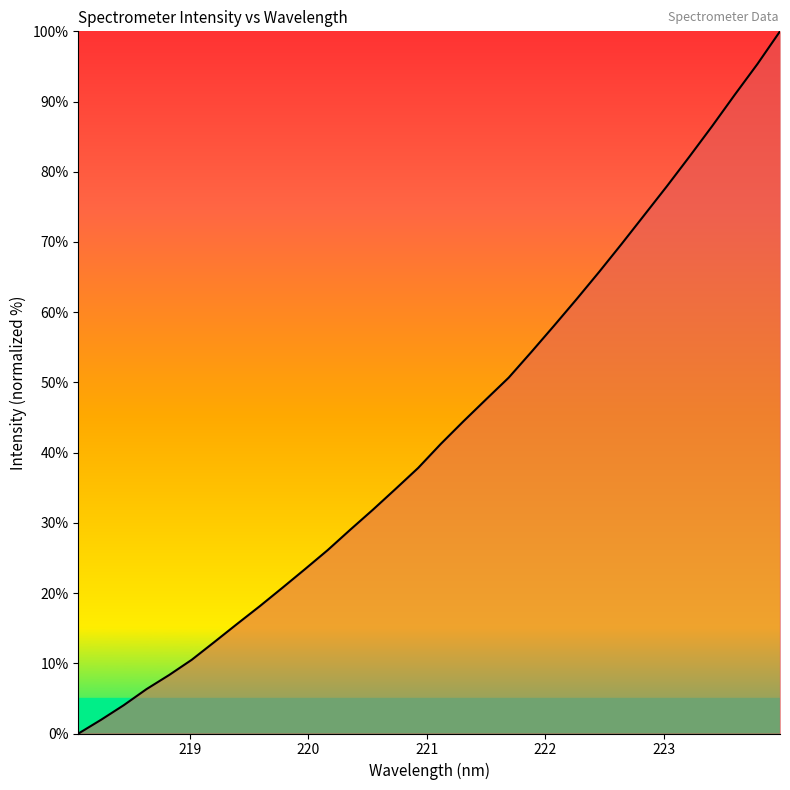

What is the greatest value displayed?

100.0